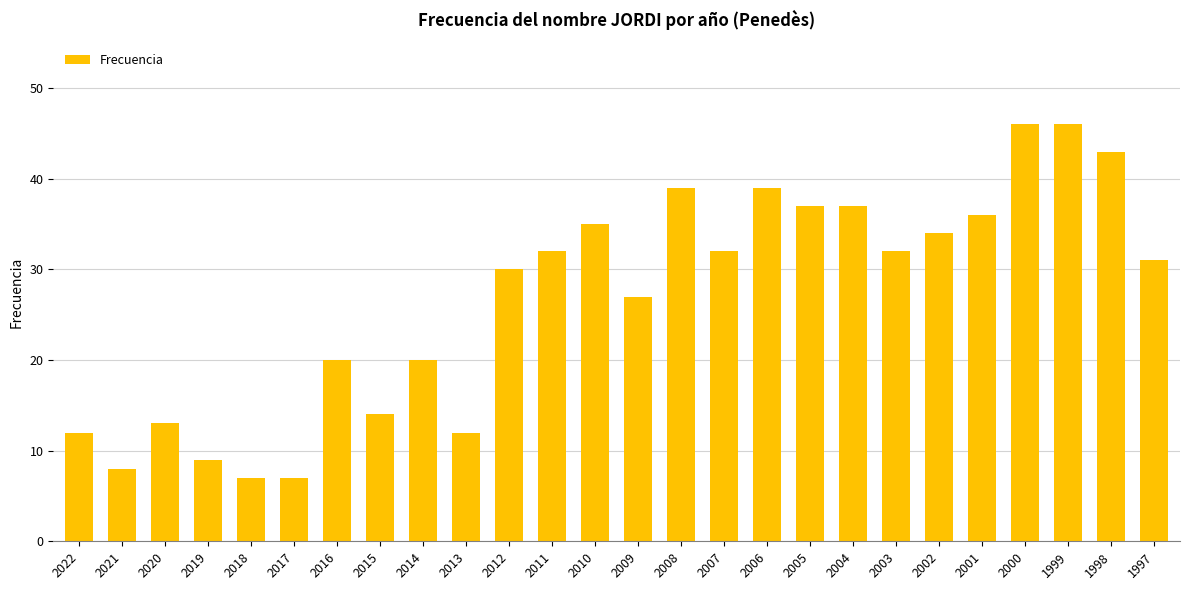

Where is the data nearest to the value 26?

2009